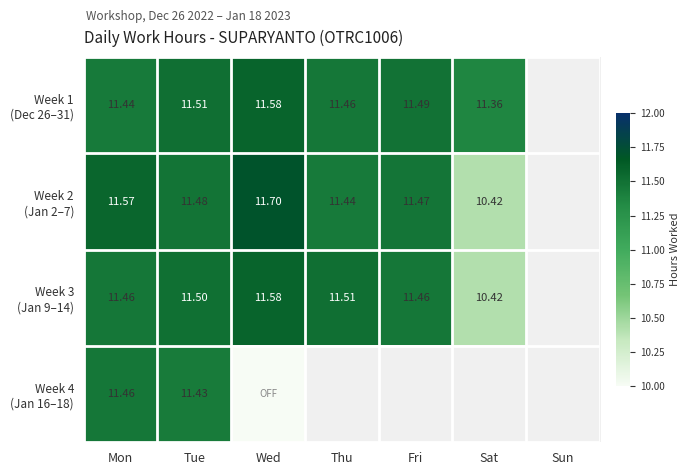

Rank the series by their maximum value, from highest to lowest.

Week 2 (Jan 2–7), Week 1 (Dec 26–31), Week 3 (Jan 9–14), Week 4 (Jan 16–18)